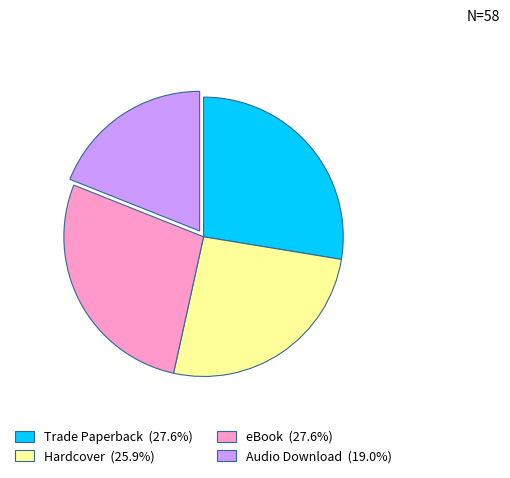

Which slice is the smallest?

Audio Download